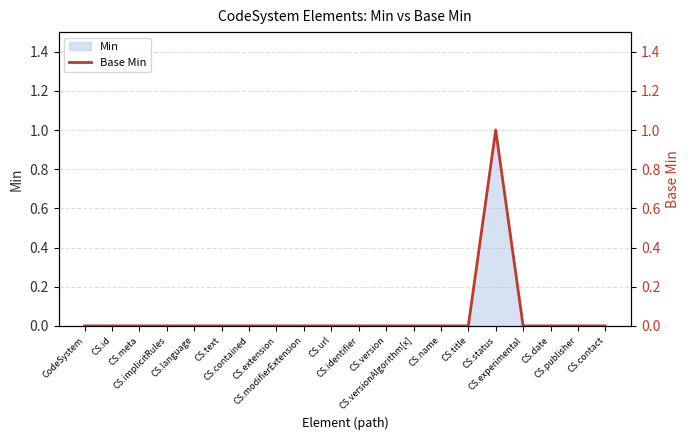

Reading left to right, extract all data points from this chart.

0	0	0	0	0	0	0	0	0	0	0	0	0	0	0	1	0	0	0	0